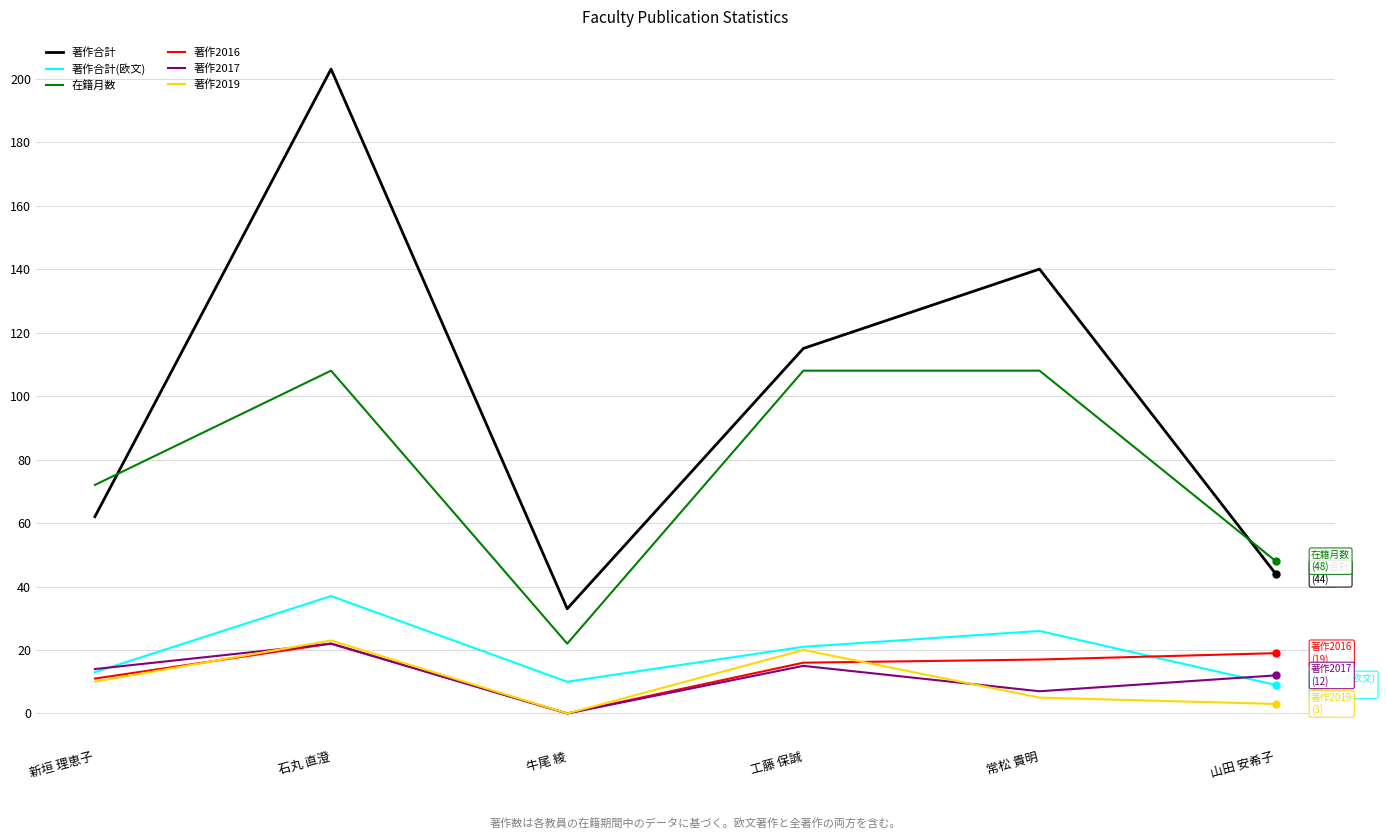

After their last crossing, which series has the higher values: 著作2016 or 著作合計(欧文)?

著作2016